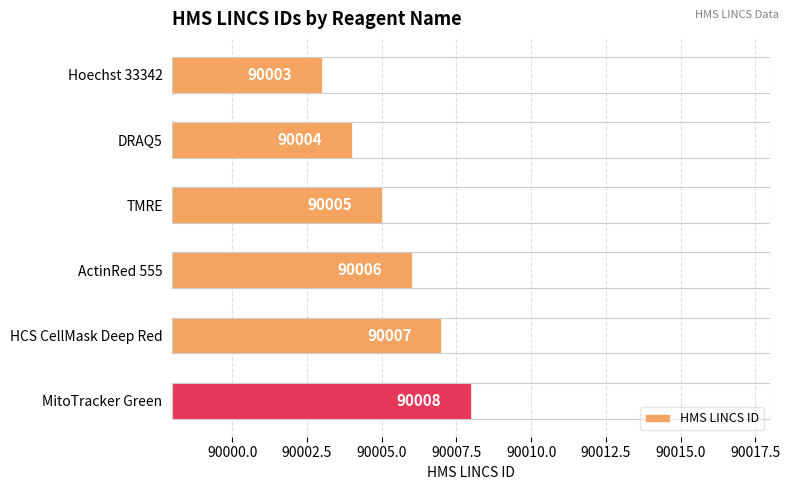

Reading top to bottom, transcribe all the data shown in this chart.

90003	90004	90005	90006	90007	90008